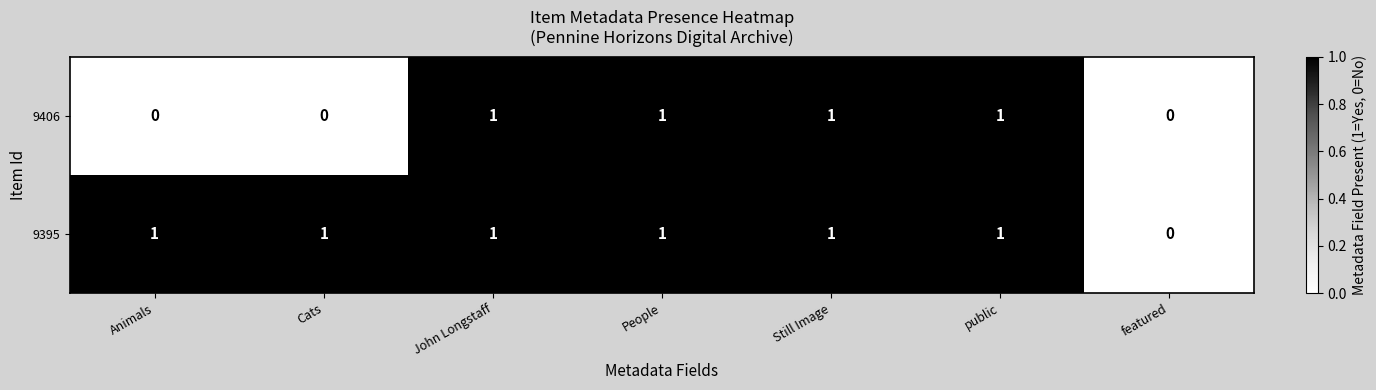

Rank the series by their average value, from lowest to highest.

9406, 9395